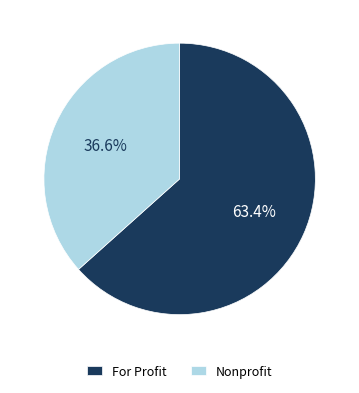

Rank the categories by value from lowest to highest.

Nonprofit, For Profit